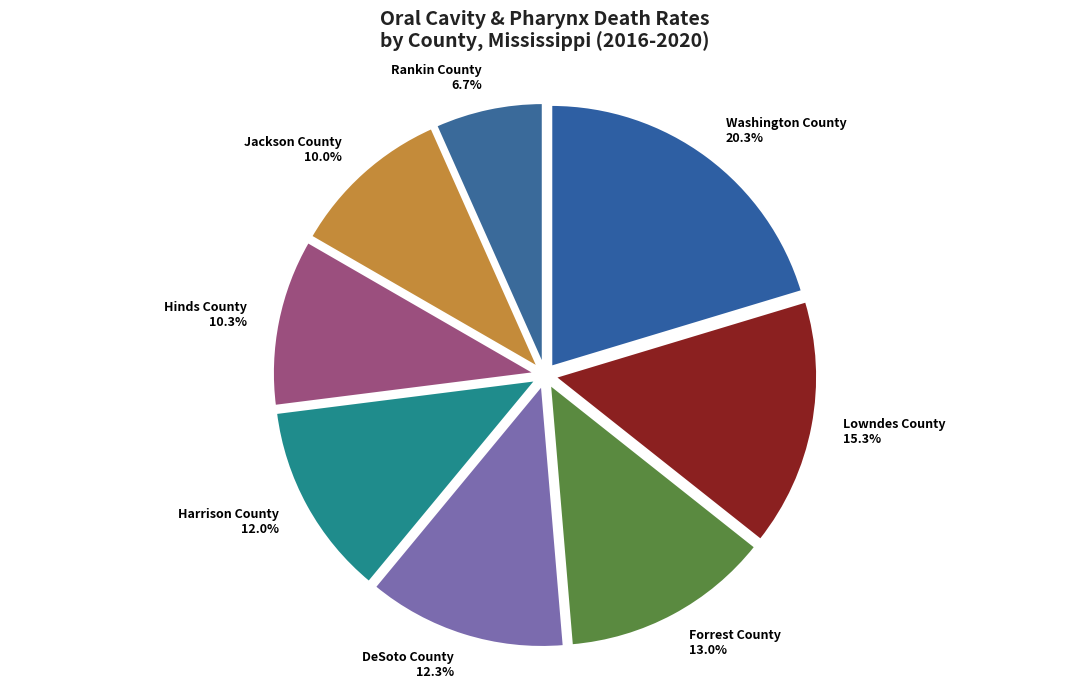

Combined, what portion of the pie is Washington County and Jackson County?

30.3%